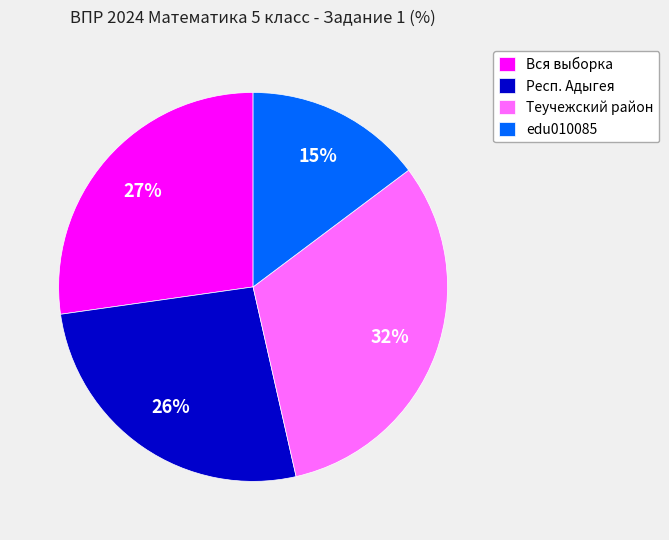

Which slice is the smallest?

edu010085